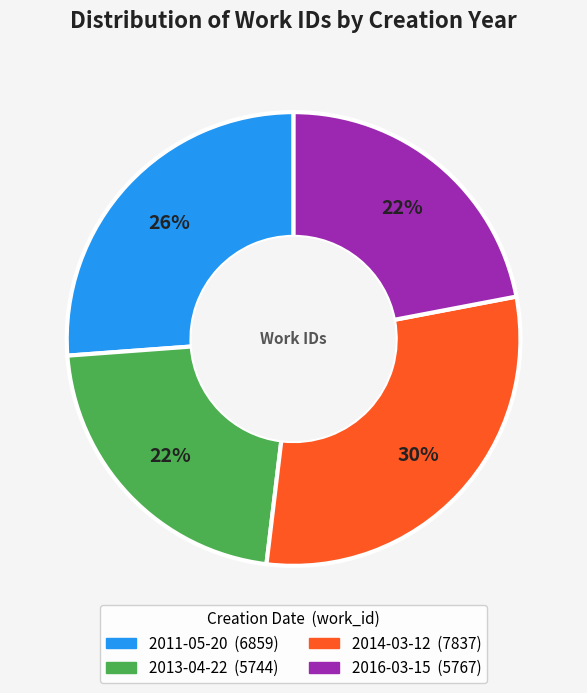

Do 2014-03-12 and 2013-04-22 together represent more than half of the pie?

Yes